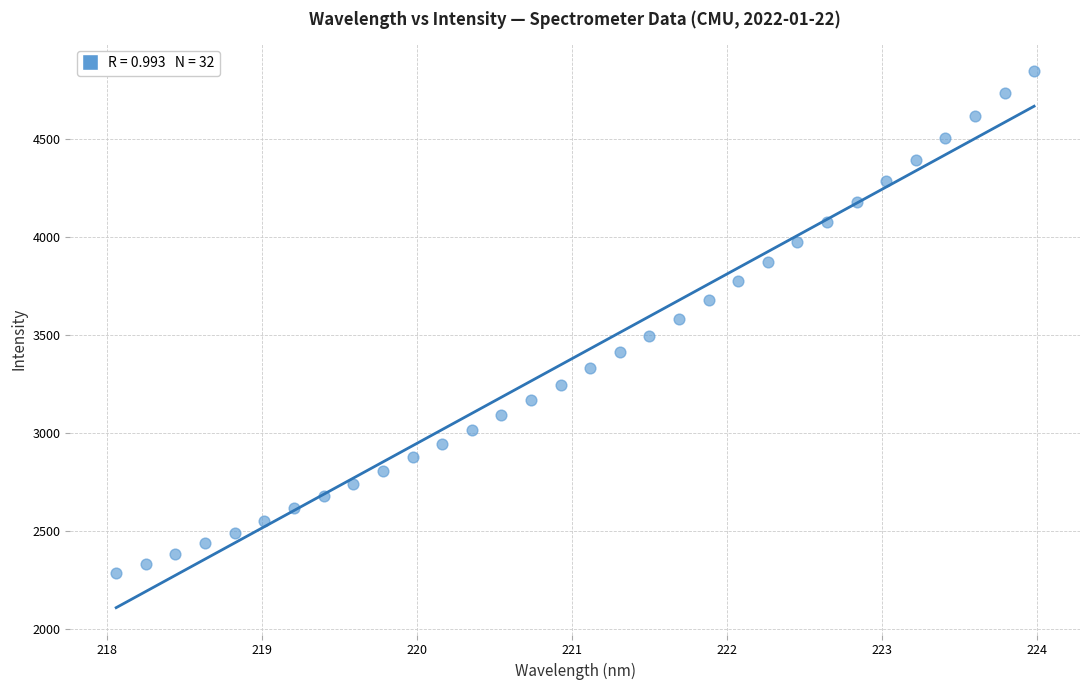

What is the range of X values (max minus min)?

5.9